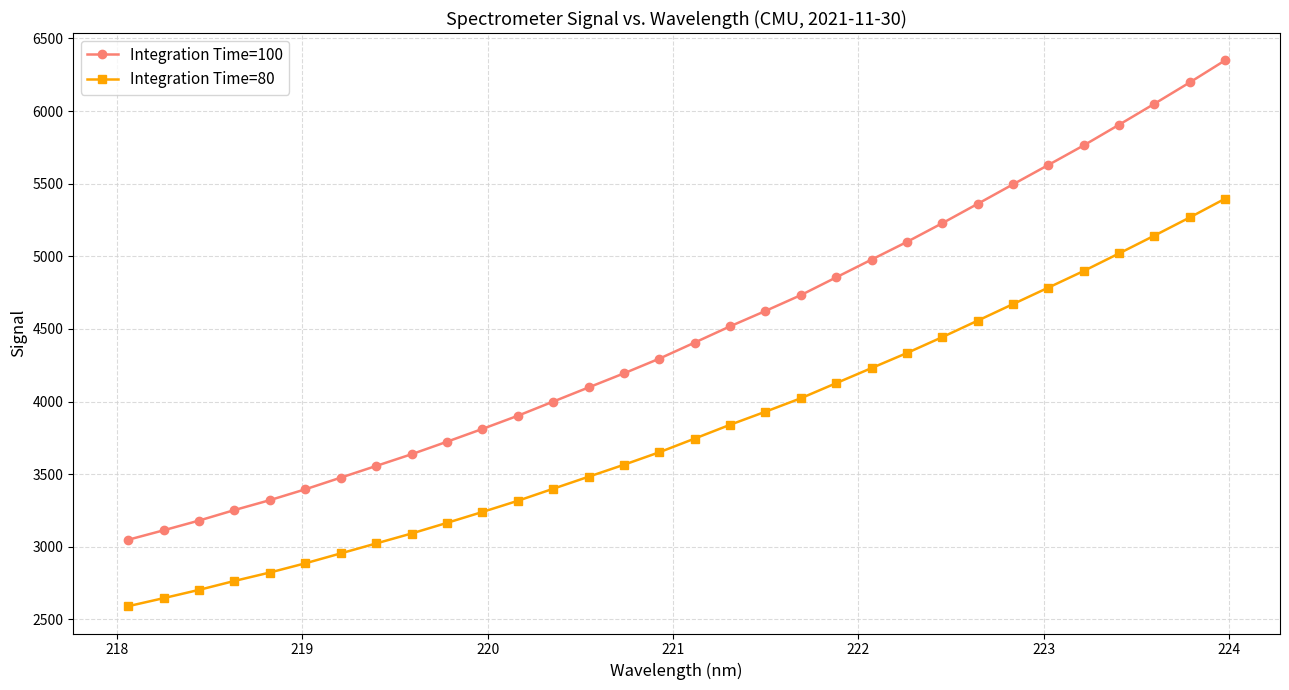

What is the difference between the second highest and minimum values in the Integration Time=80 series?

2676.5